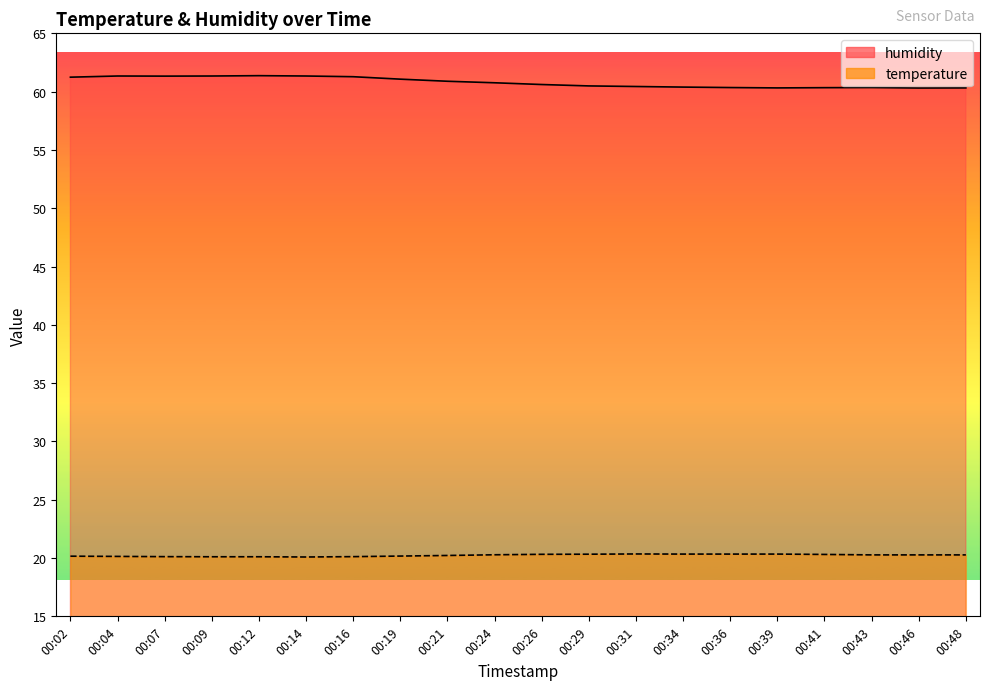

At which category does humidity reach its first local valley?

00:07